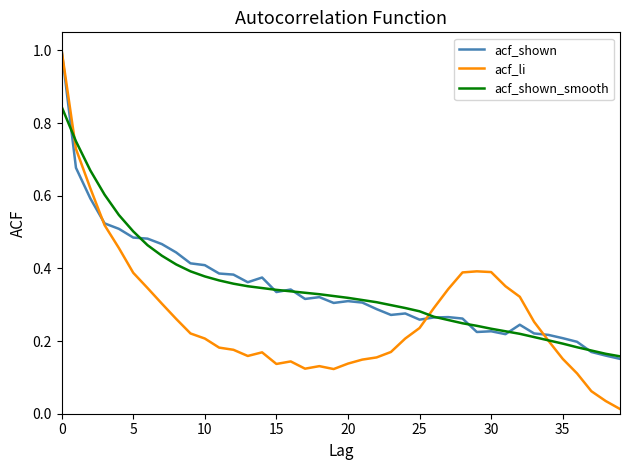

Which series has the largest range (max minus min)?

acf_li